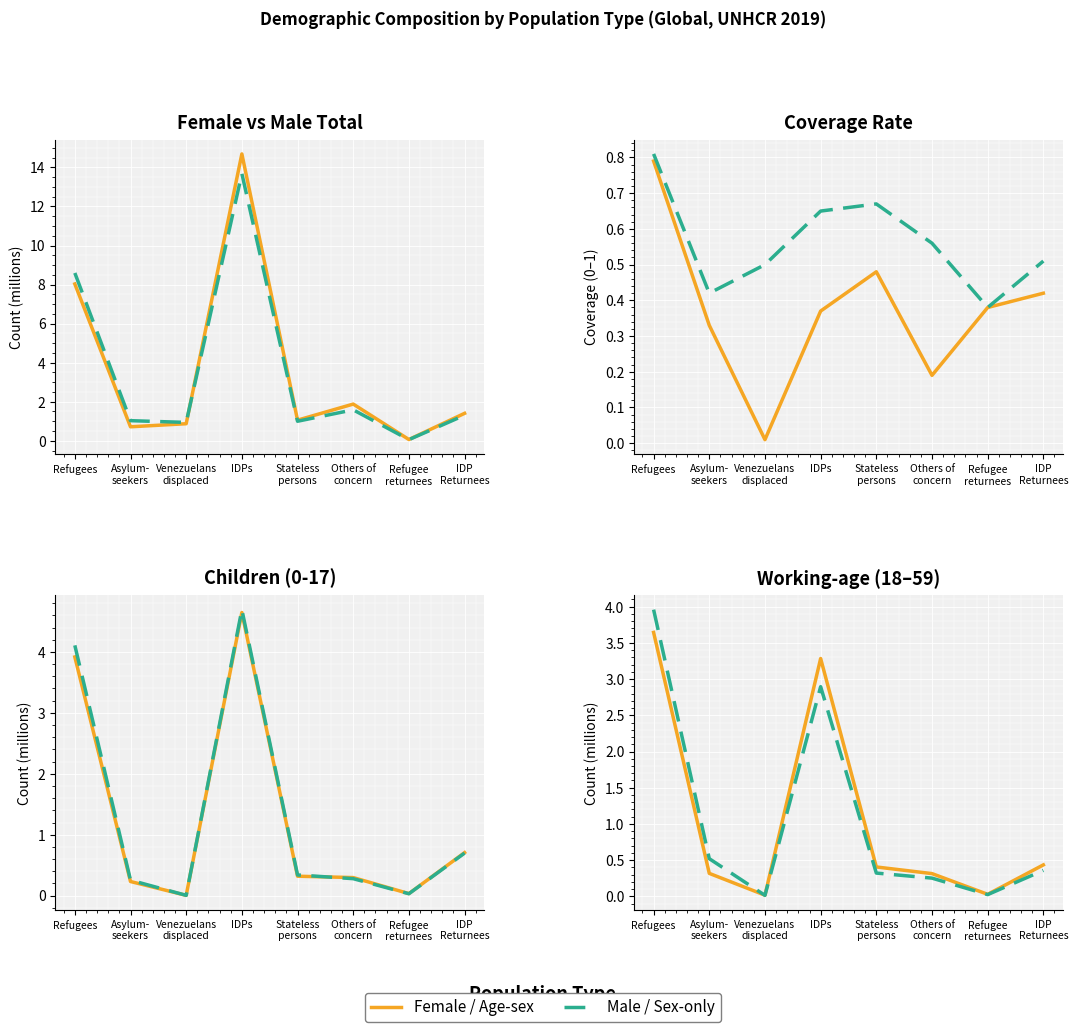

At which label does Stateless reach its peak?

Refugees